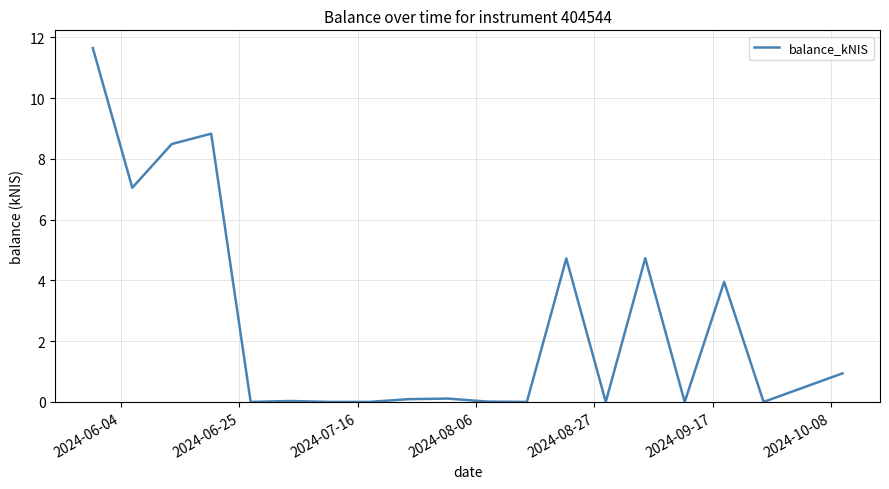

What is the maximum value shown in the chart?

11.7